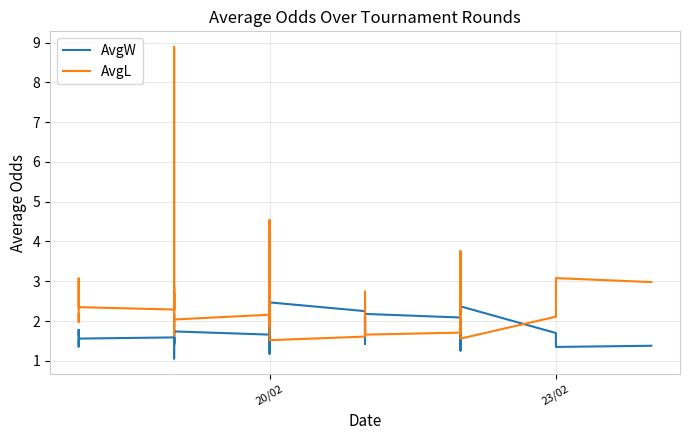

How many lines are shown in the chart?

2